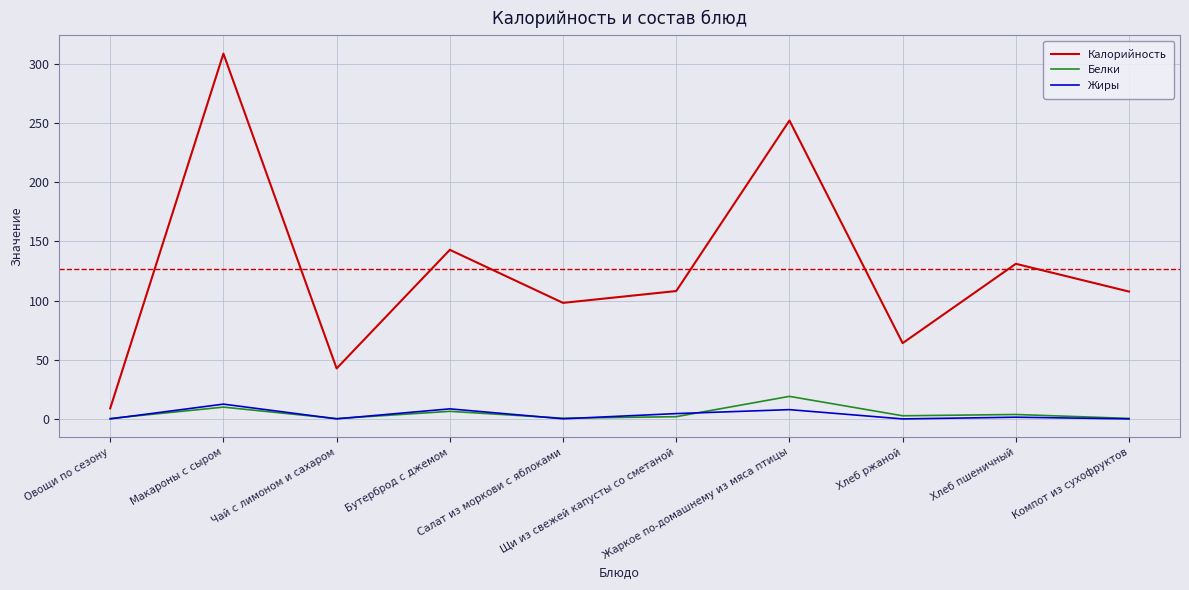

Is it true that Белки equals 0.4 at Компот из сухофруктов?

True